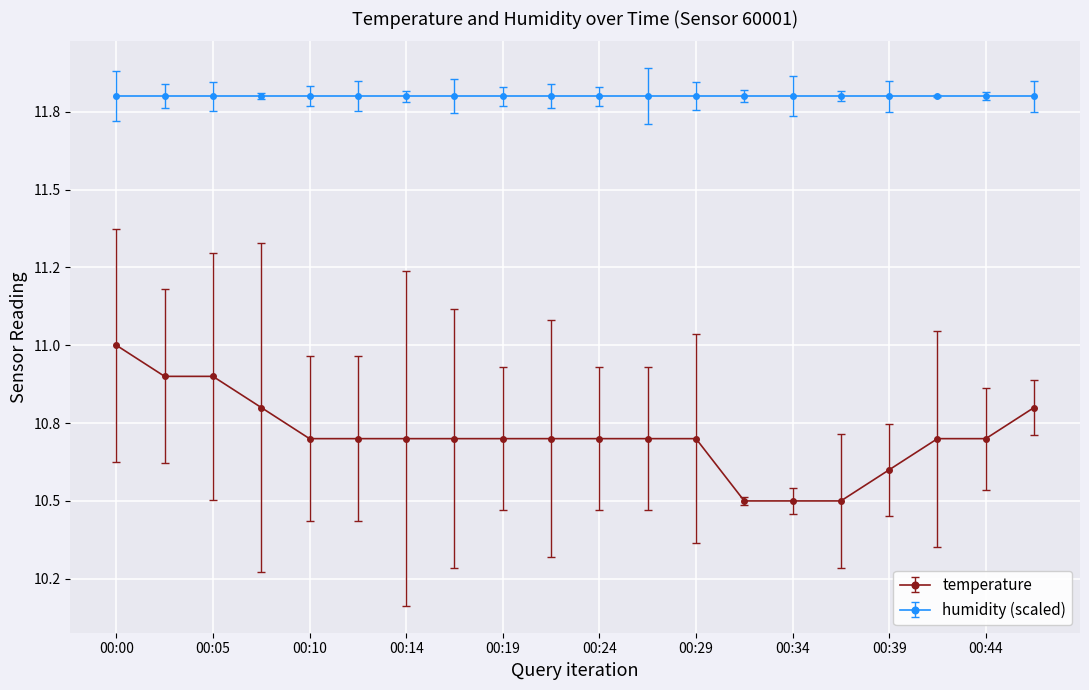

Is this an area chart (filled region under the line)?

No